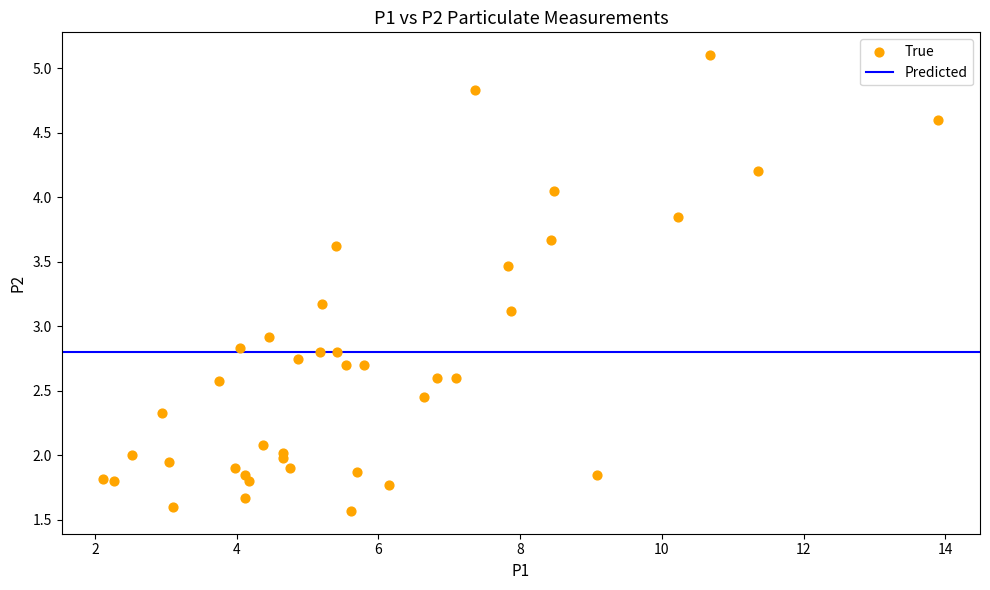

What is the range of Y values (max minus min)?

3.5